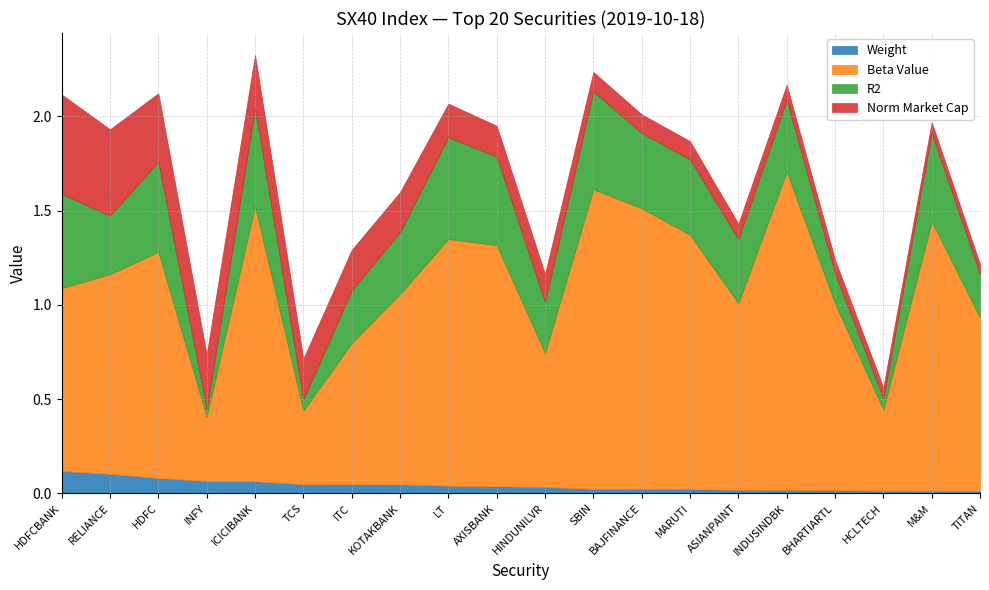

What is the highest value of the Norm Market Cap series?

0.5